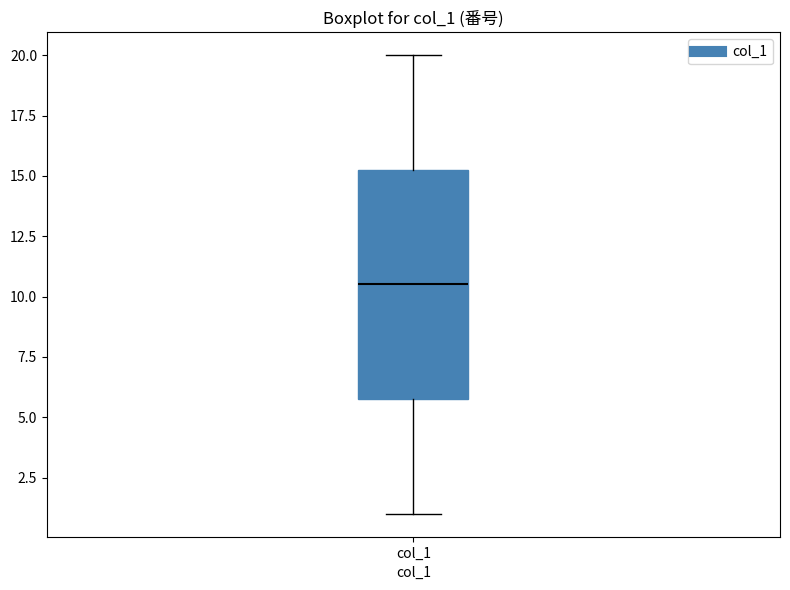

Read this box plot against the y-axis: the position of the median line, the range covered by the box, and the ends of both whiskers. The values are not printed on the chart, so give them approximately, as read against the axis.

median 10.5, box 6.0 to 15.5, whiskers 1.0 to 20.0